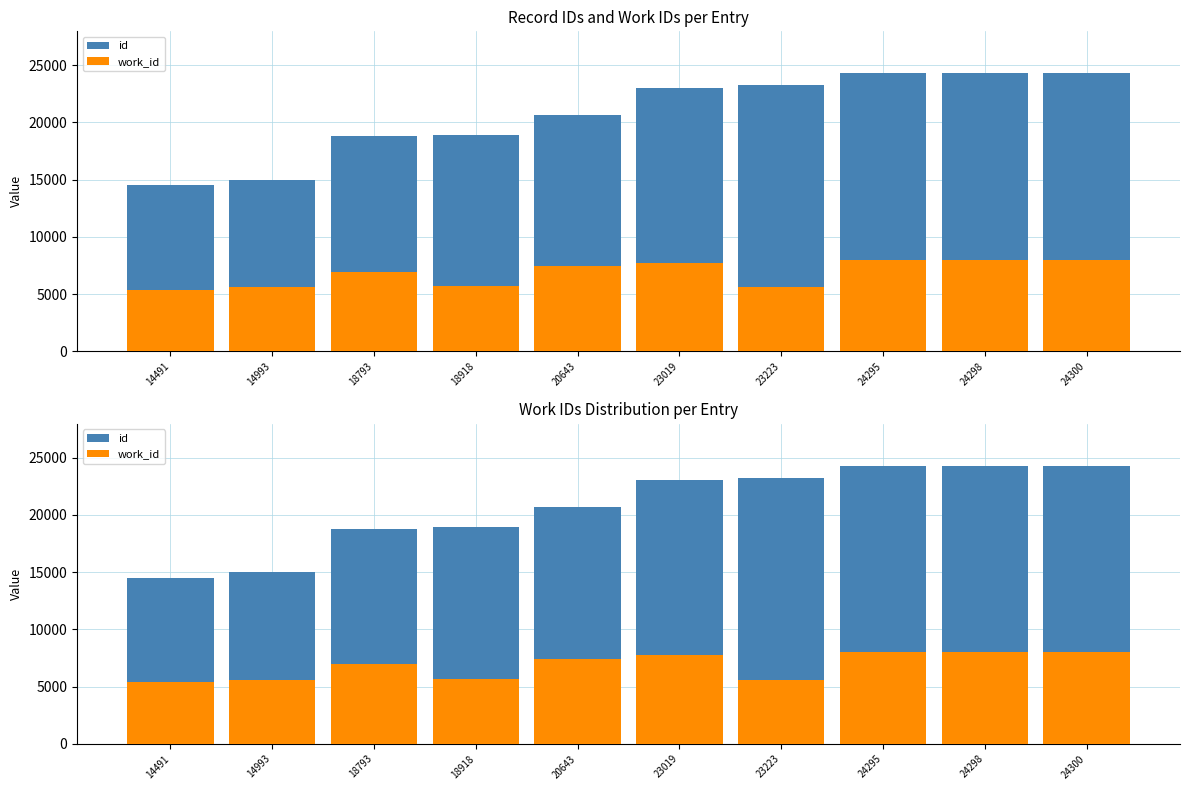

At which category is the sum across all series the highest?

24300